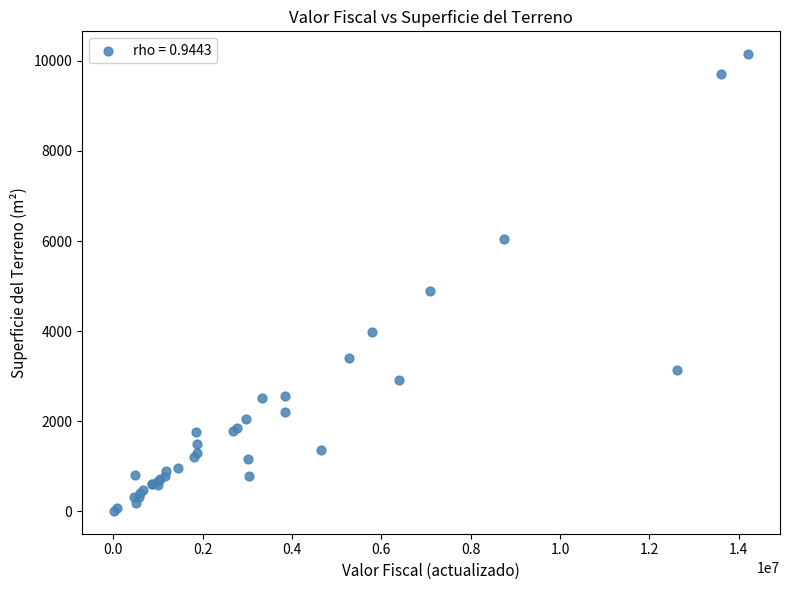

What Y value in the scatter plot is closest to 5078?

4881.0